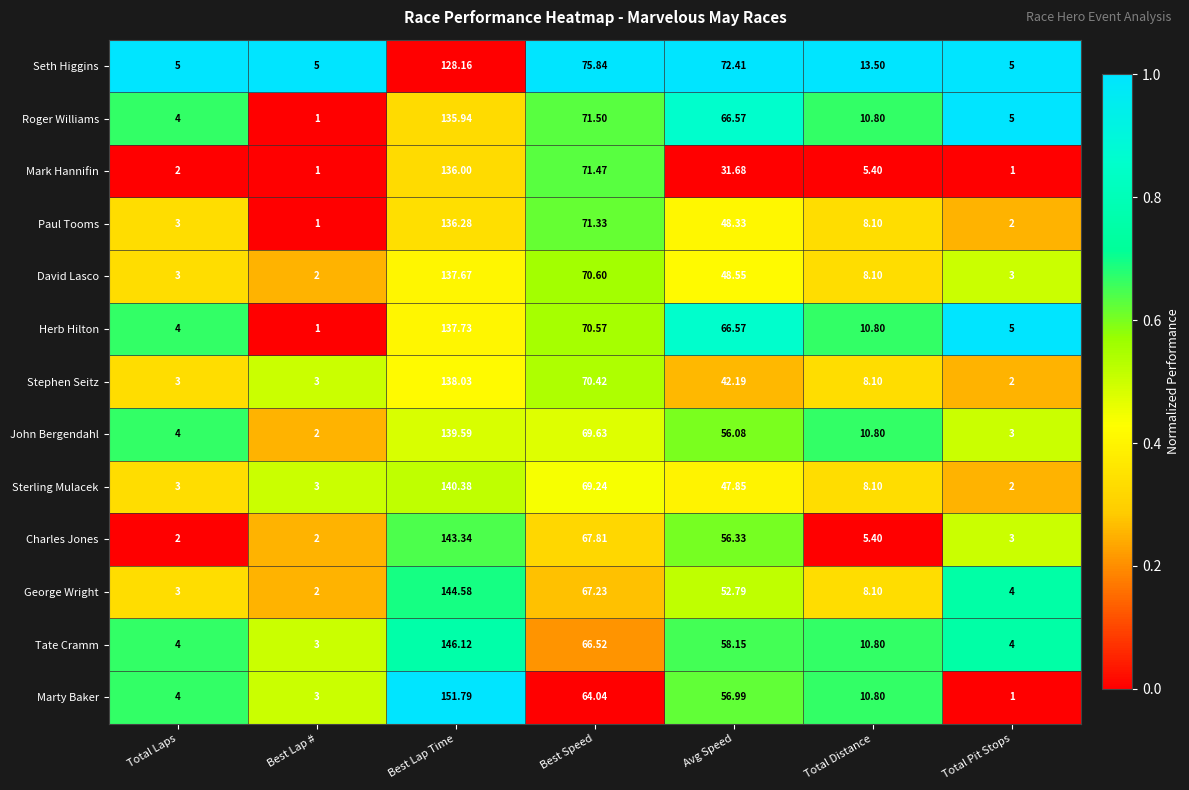

List the series in order of their peak value, highest first.

Marty Baker, Tate Cramm, George Wright, Charles Jones, Sterling Mulacek, John Bergendahl, Stephen Seitz, Herb Hilton, David Lasco, Paul Tooms, Mark Hannifin, Roger Williams, Seth Higgins